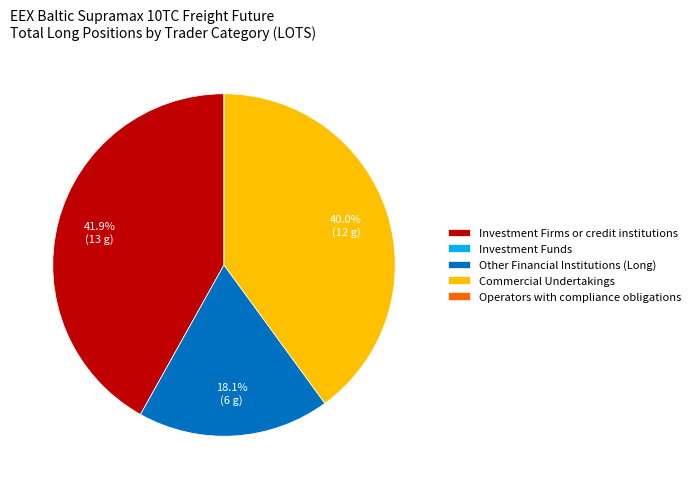

Which has a higher value, Investment Firms or credit institutions or Other Financial Institutions (Long)?

Investment Firms or credit institutions